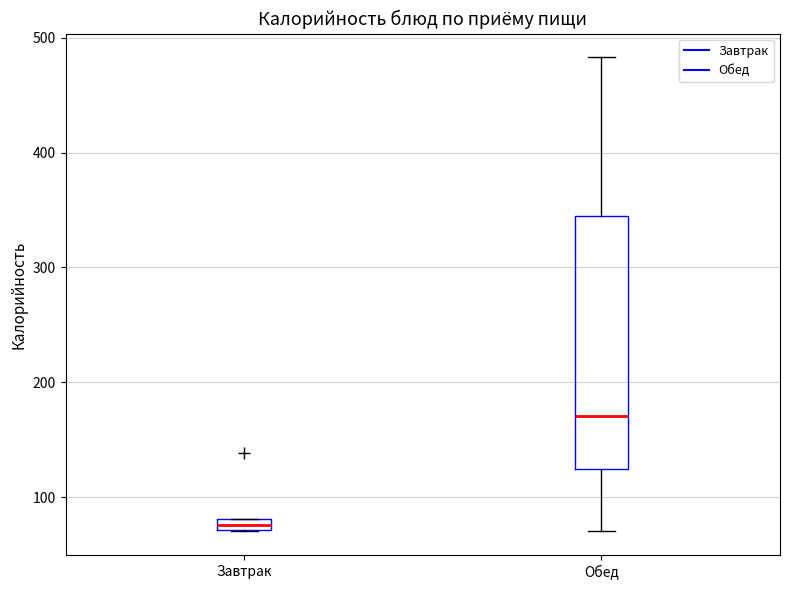

Which box has the highest median line?

Обед